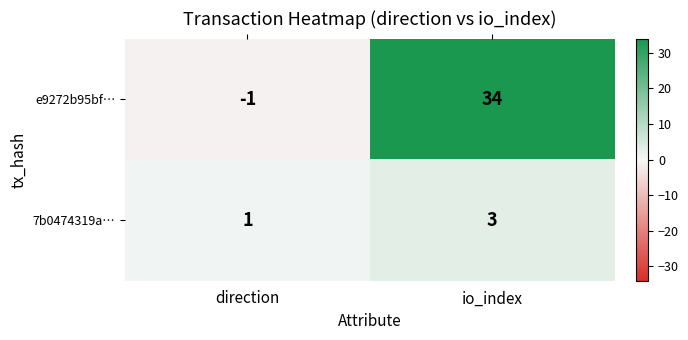

What is the greatest value displayed?

34